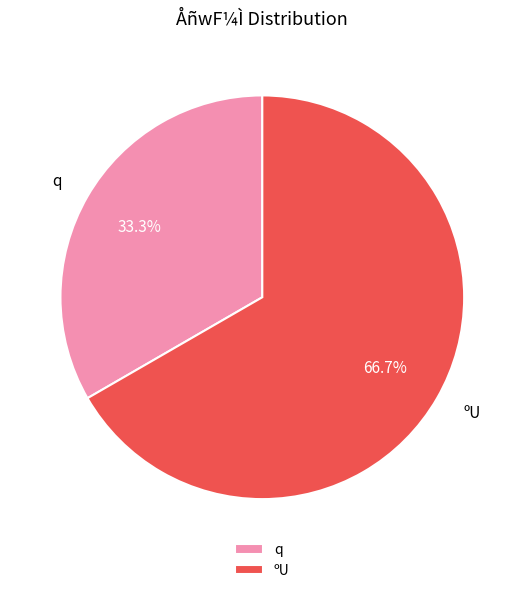

Which category accounts for the majority?

ºU